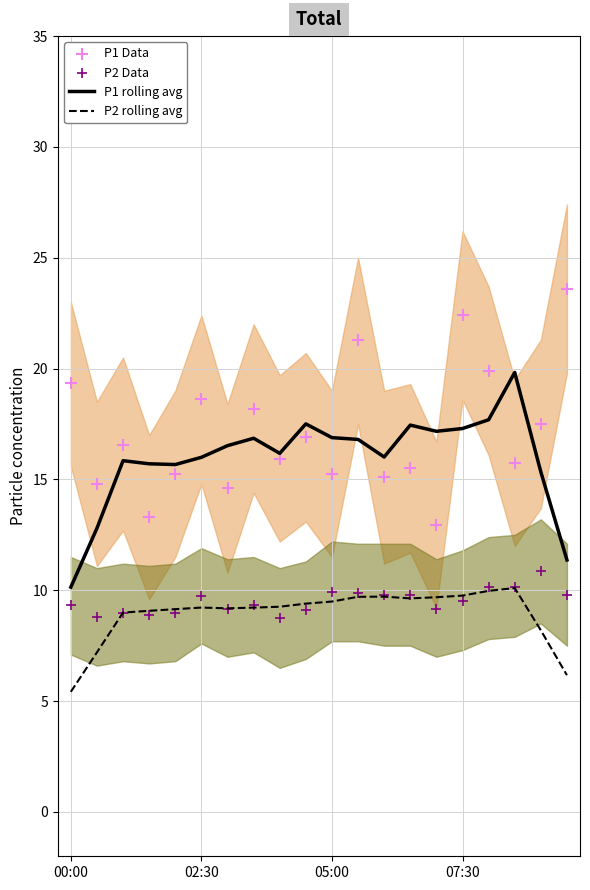

Which series has the widest spread of Y values?

P1 Data